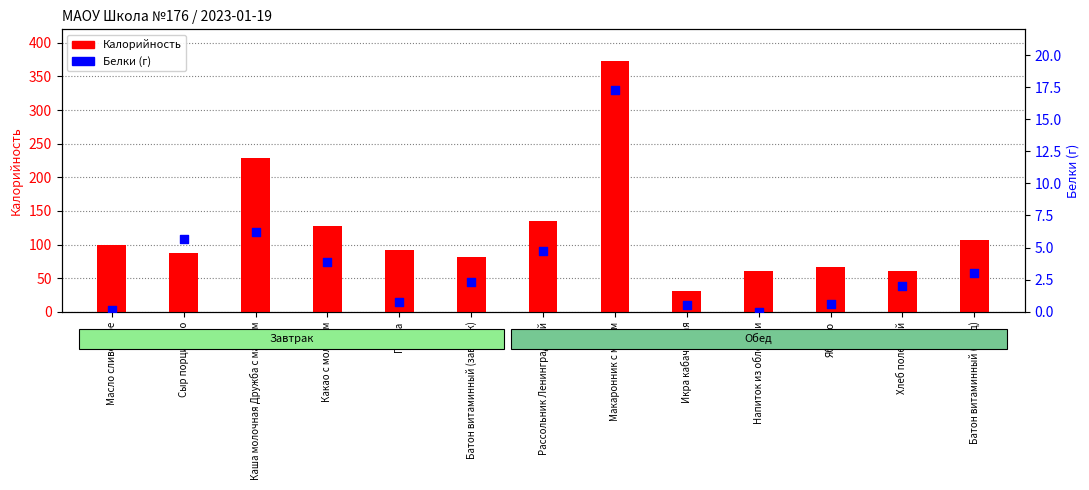

At which category is the sum across all series the highest?

Макаронник с мясом